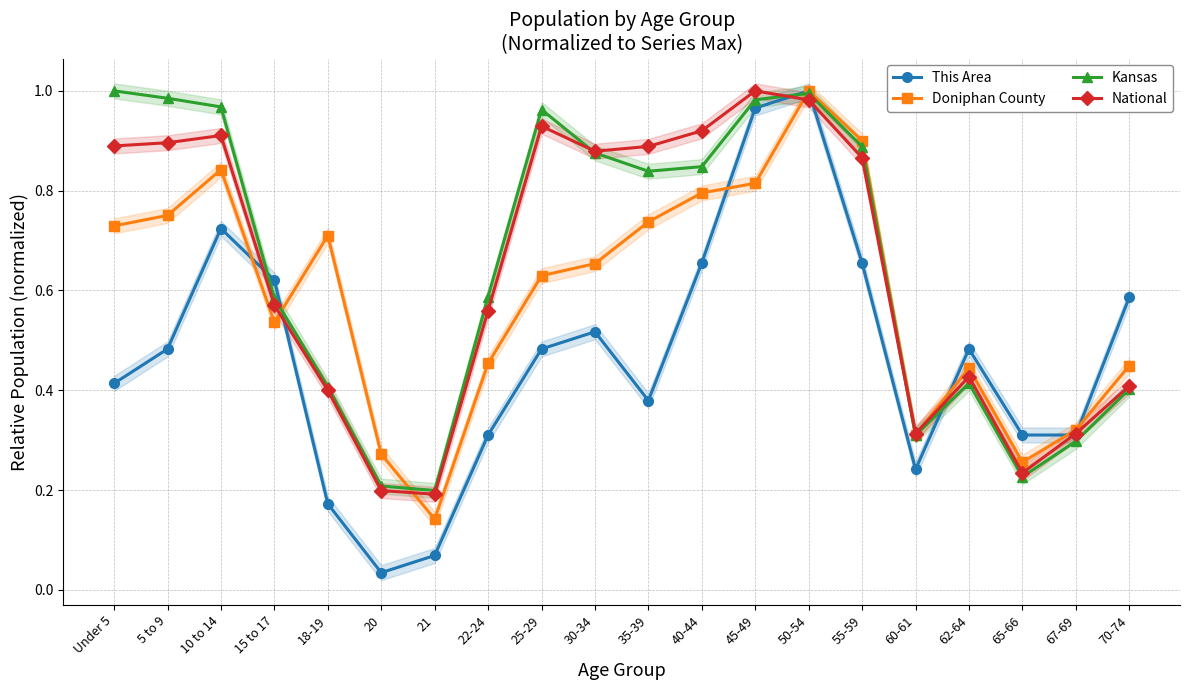

Where is the first local maximum for Doniphan County?

10 to 14